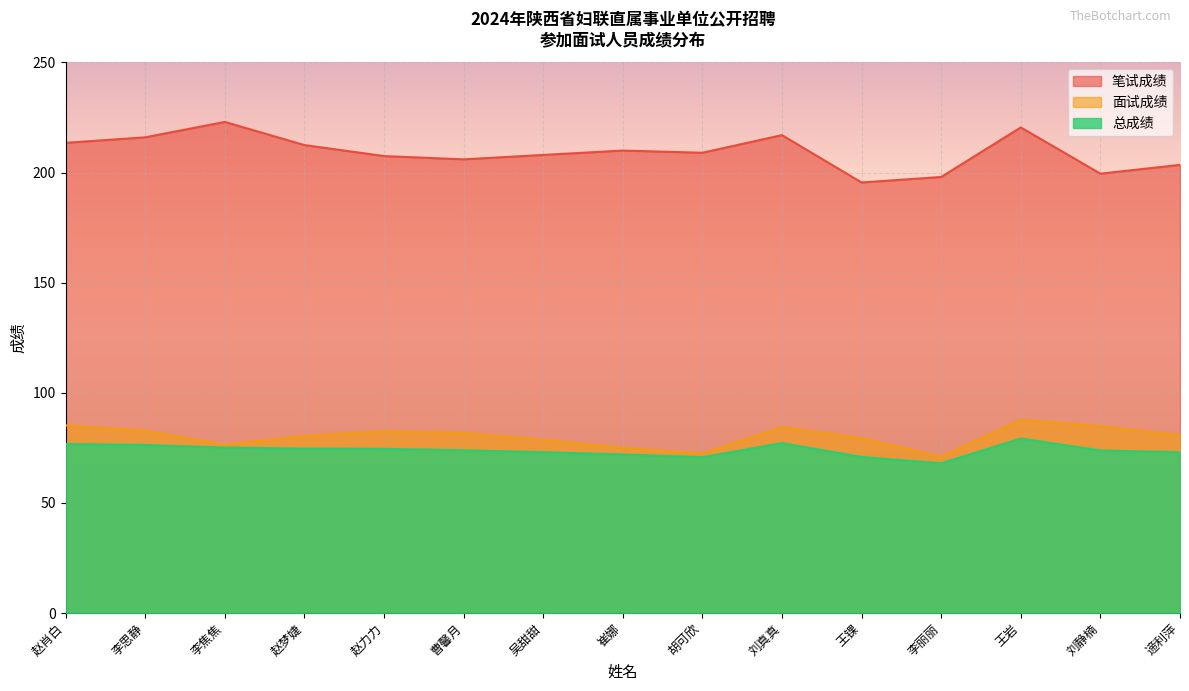

Between 李思静 and 赵力力, which series saw the biggest shift?

笔试成绩